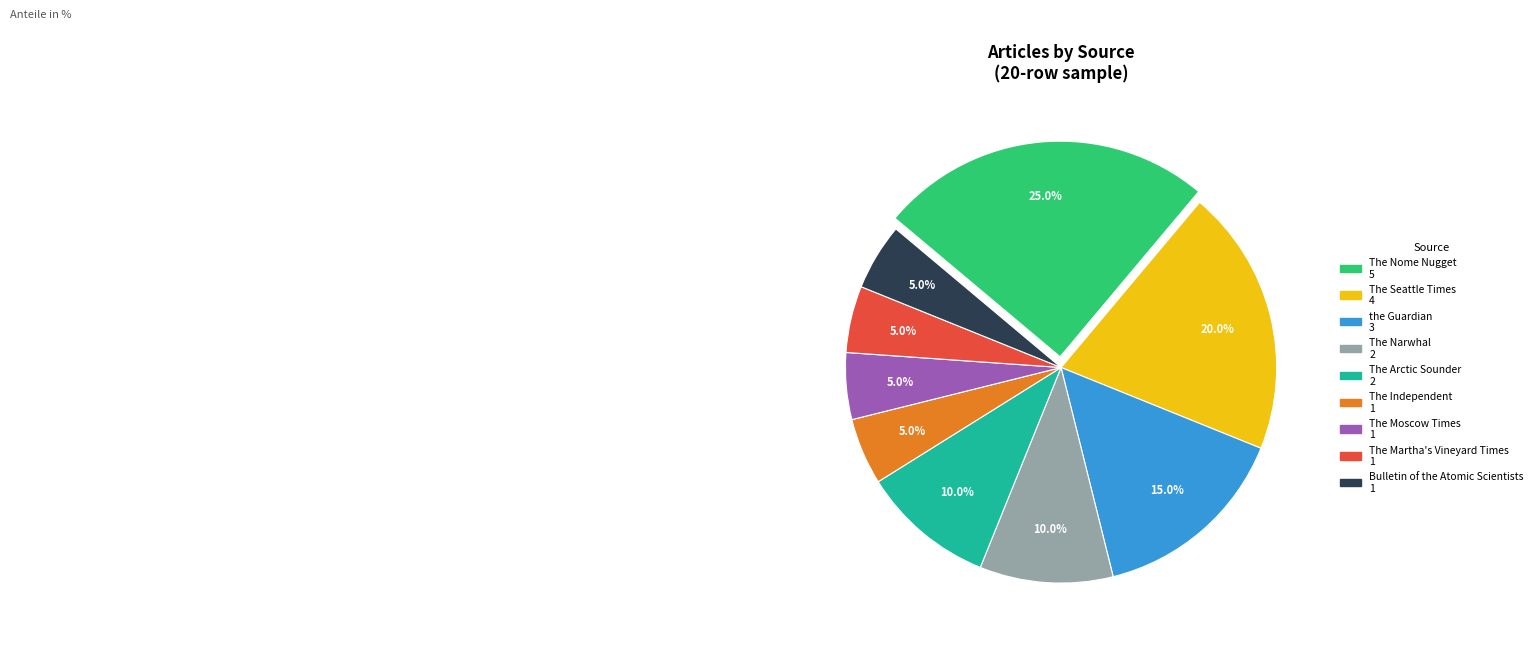

Does Bulletin of the Atomic Scientists account for over 50% of the chart?

No